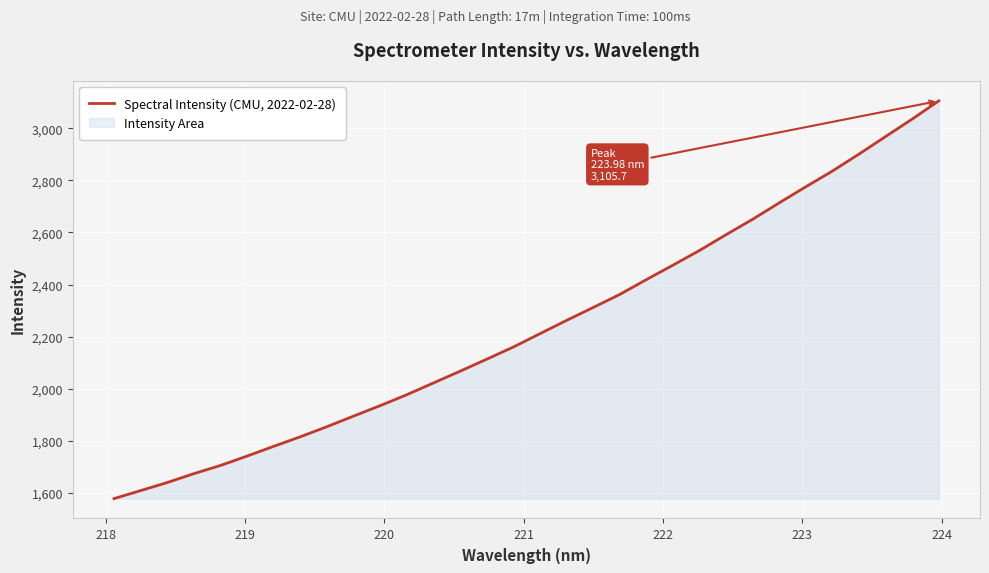

What is the greatest value displayed?

3105.7